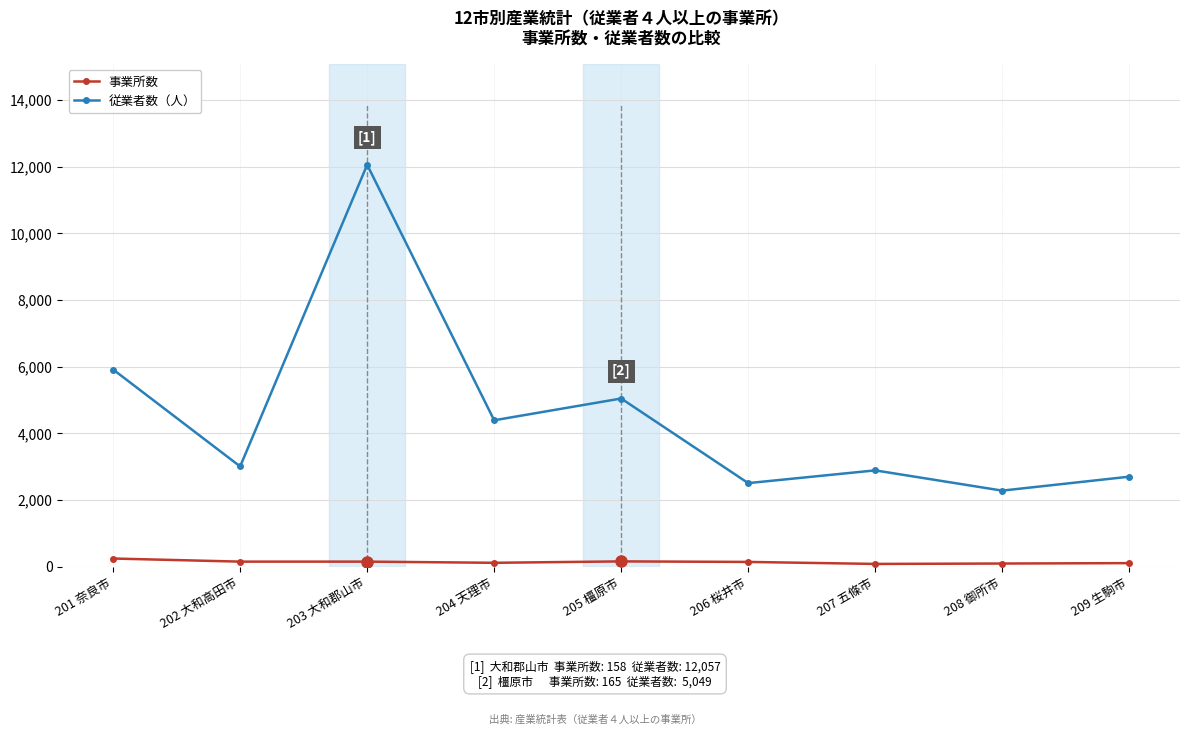

Is this an area chart (filled region under the line)?

No